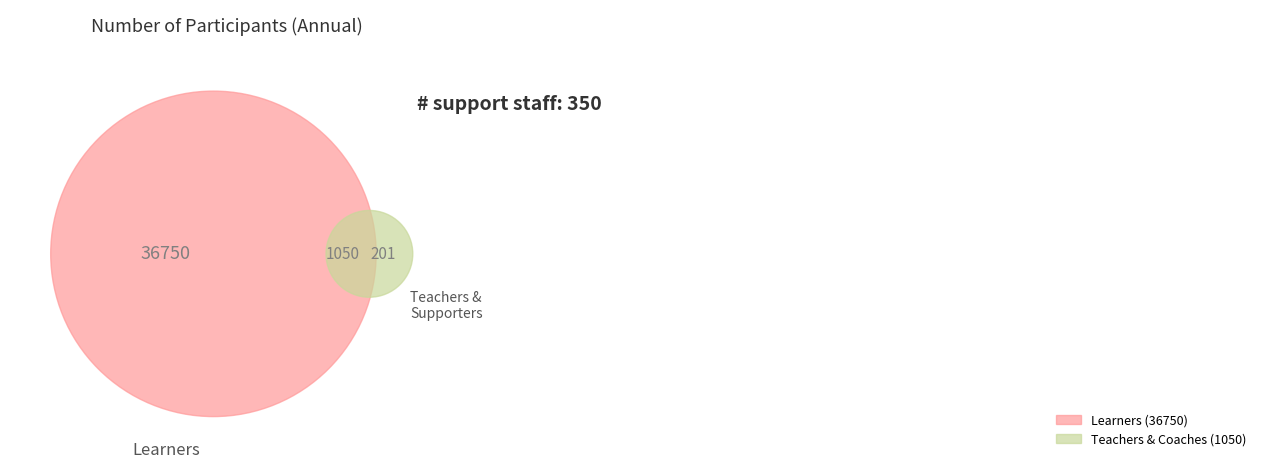

Do Teachers and Learners together represent more than half of the pie?

Yes